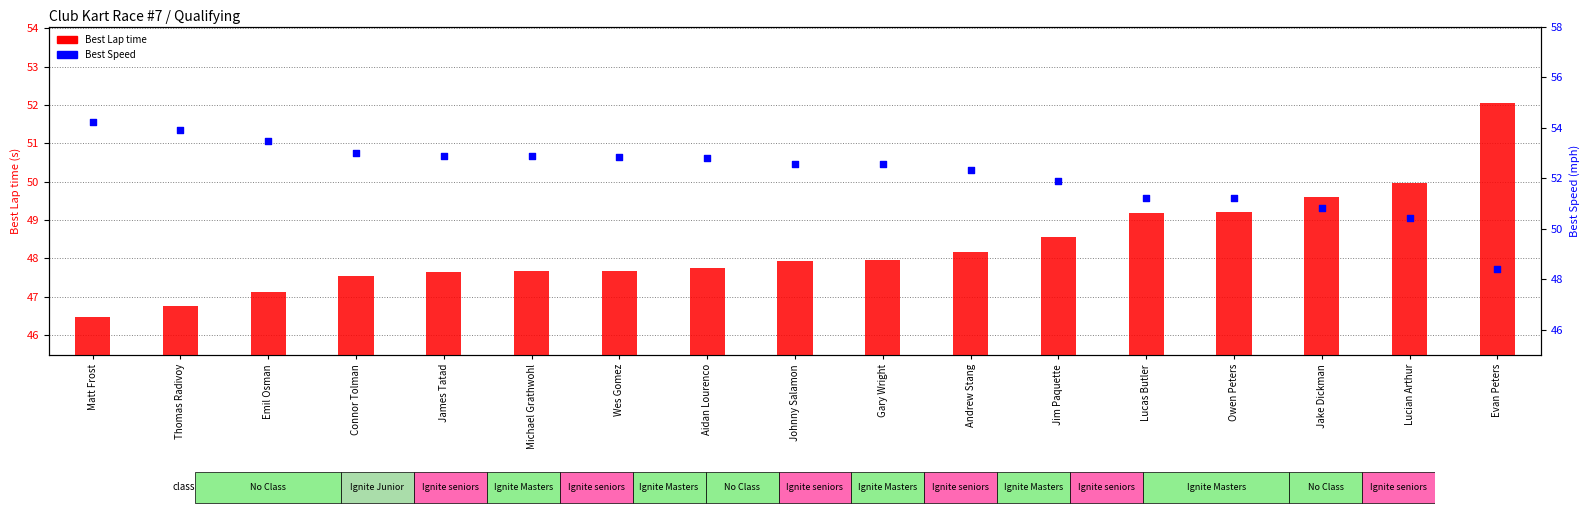

At which category is the sum across all series the highest?

Matt Frost